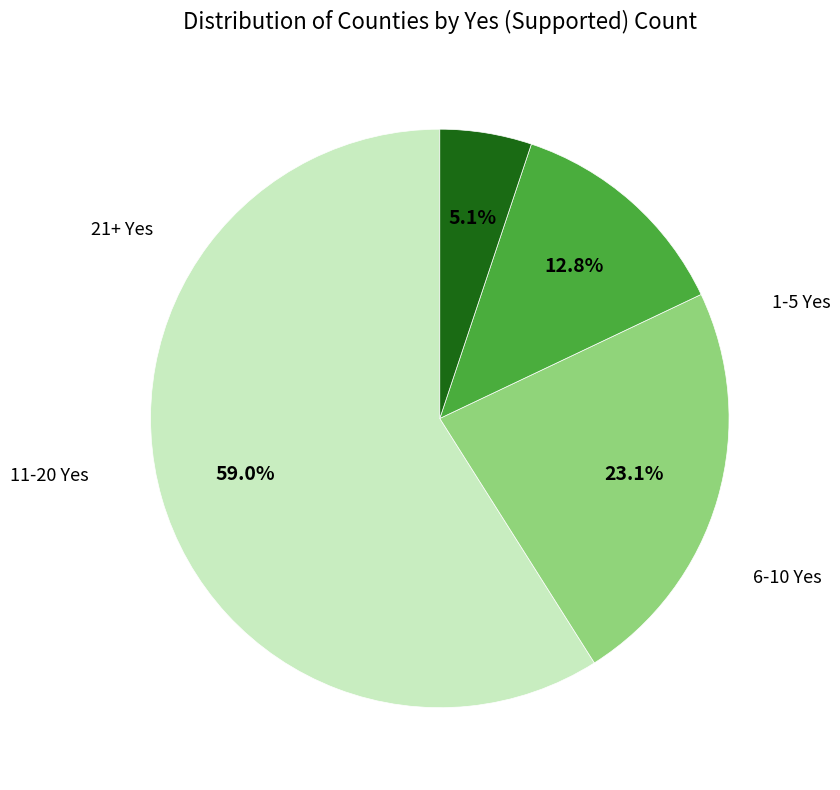

Is there a majority slice in this chart?

Yes